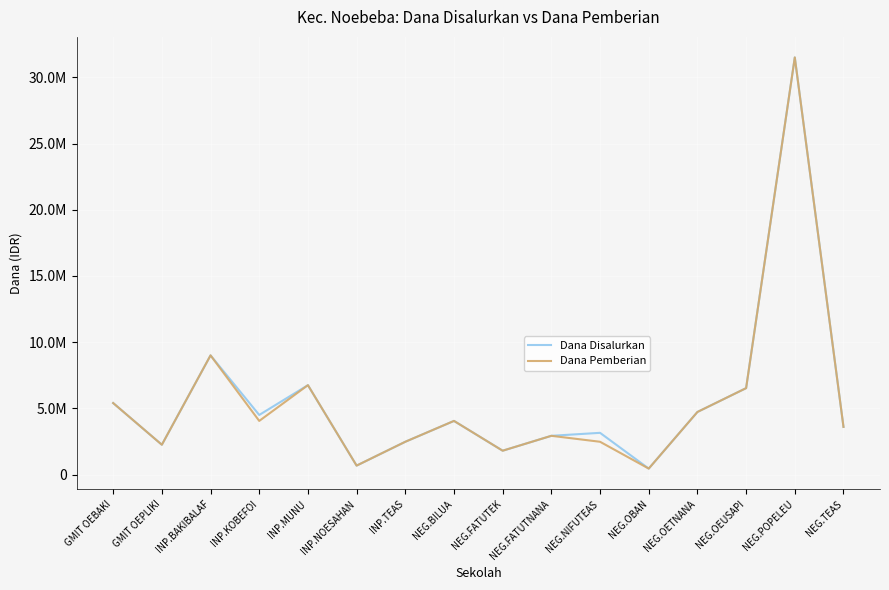

Does the chart display data point markers on the line(s)?

No